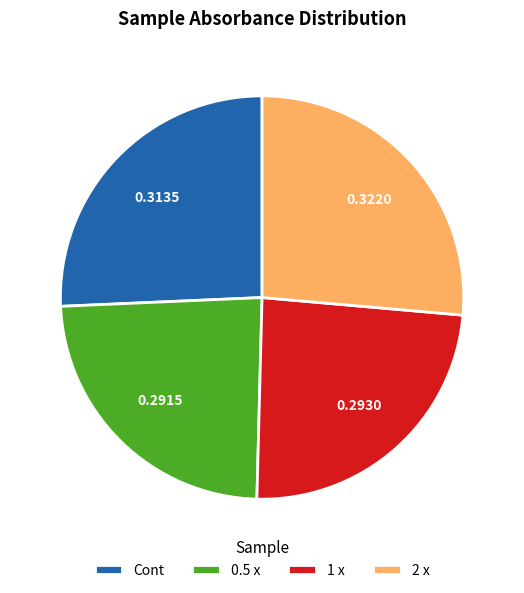

Does any single category account for the majority?

No